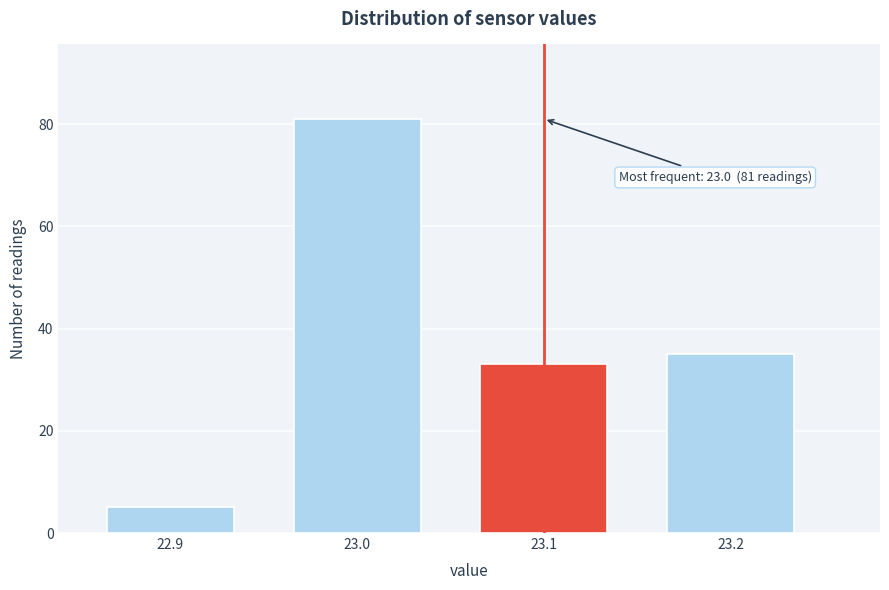

Reading left to right, extract all data points from this chart.

5	81	33	35